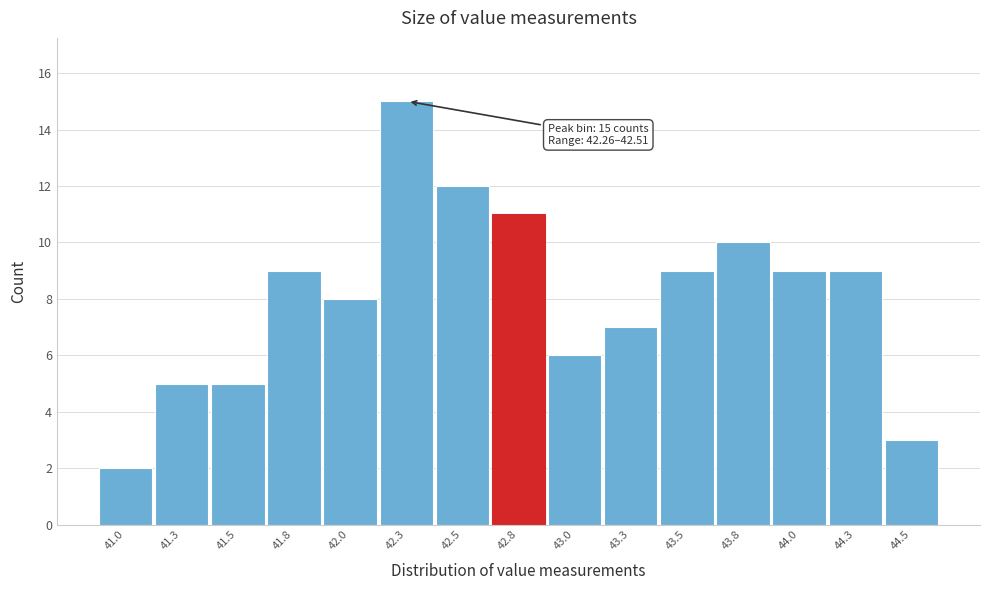

Reading right to left, transcribe all the data shown in this chart.

44.5=3	44.3=9	44.0=9	43.8=10	43.5=9	43.3=7	43.0=6	42.8=11	42.5=12	42.3=15	42.0=8	41.8=9	41.5=5	41.3=5	41.0=2